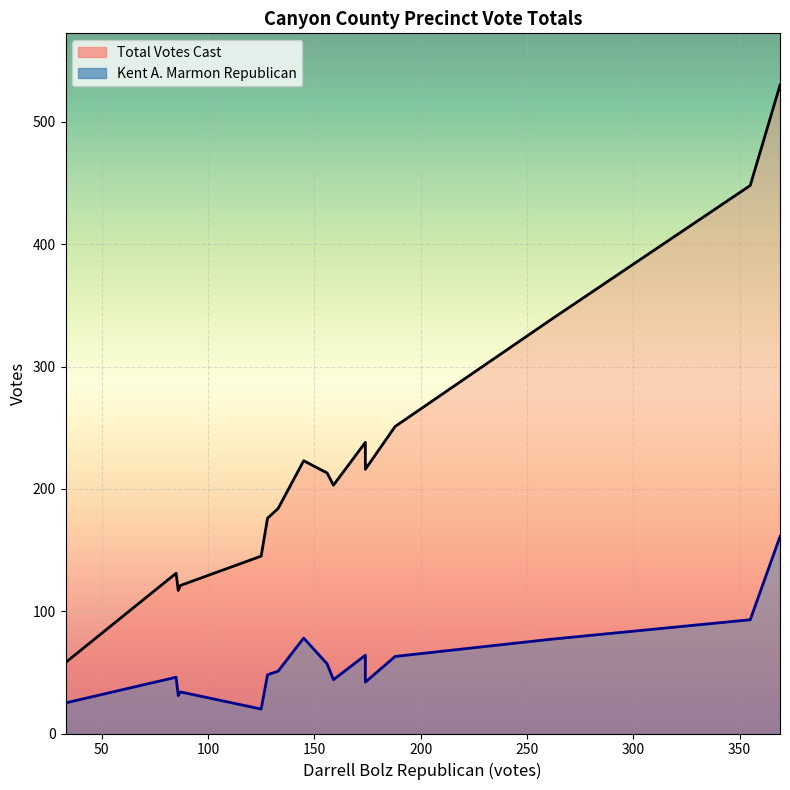

What is the minimum value for Total Votes Cast?

58